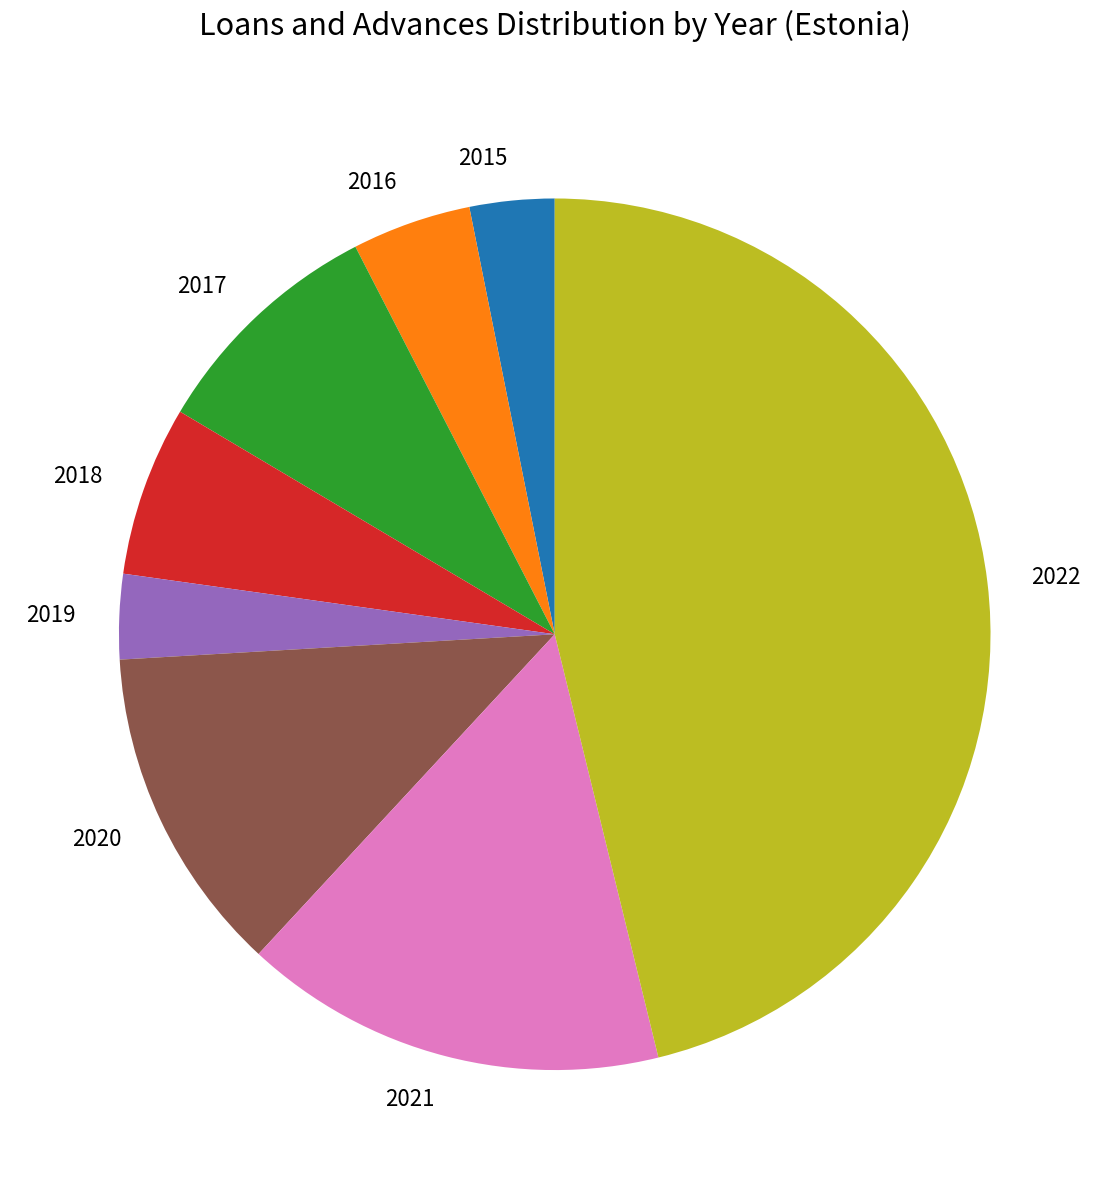

Between 2018 and 2016, which is larger?

2018